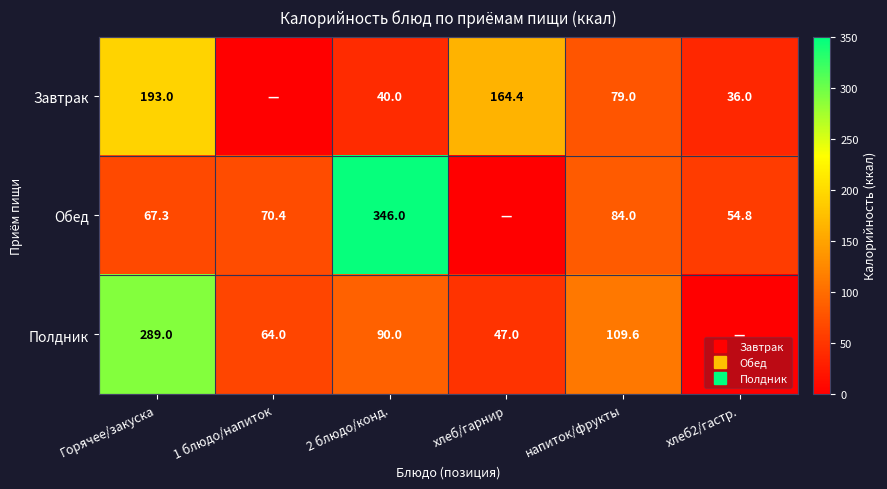

Which series has the widest spread of values?

Обед